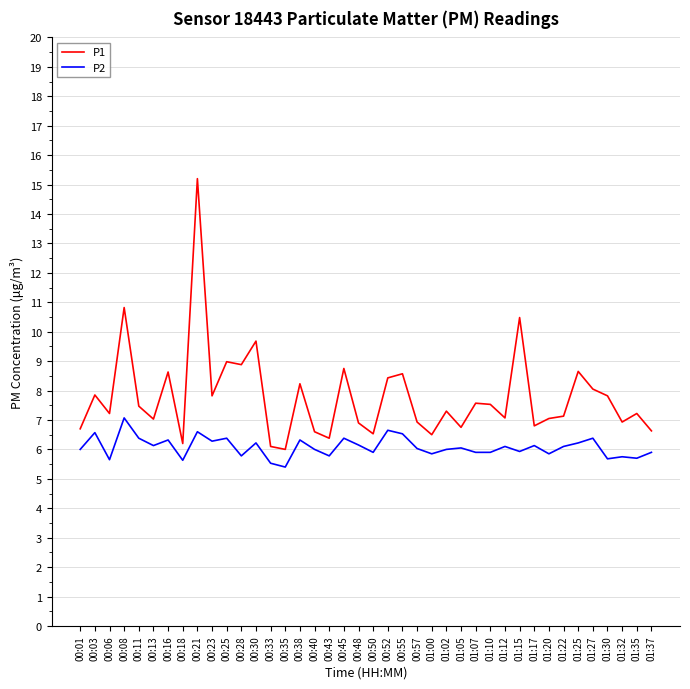

True or false: P1 and P2 intersect in this chart.

False